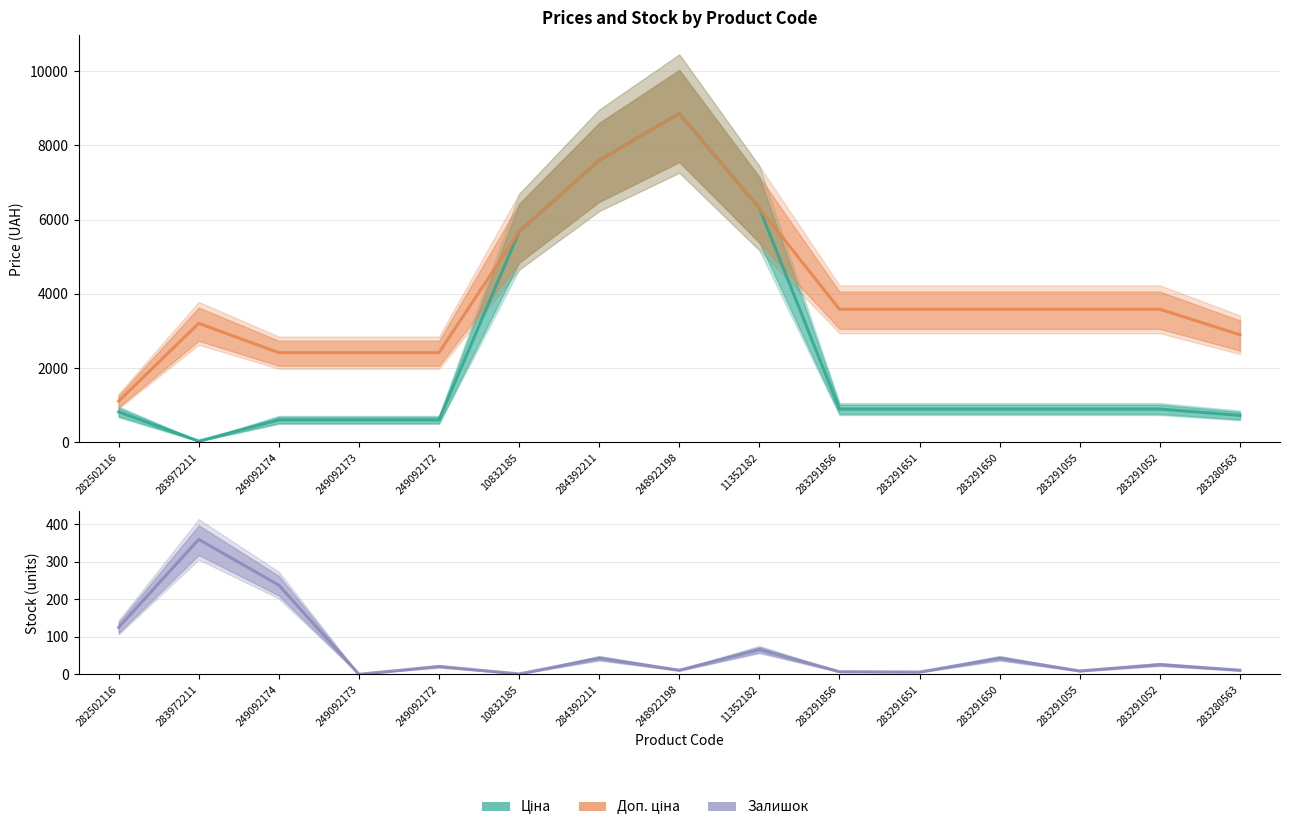

Where is the first local maximum for Доп. ціна?

283972211